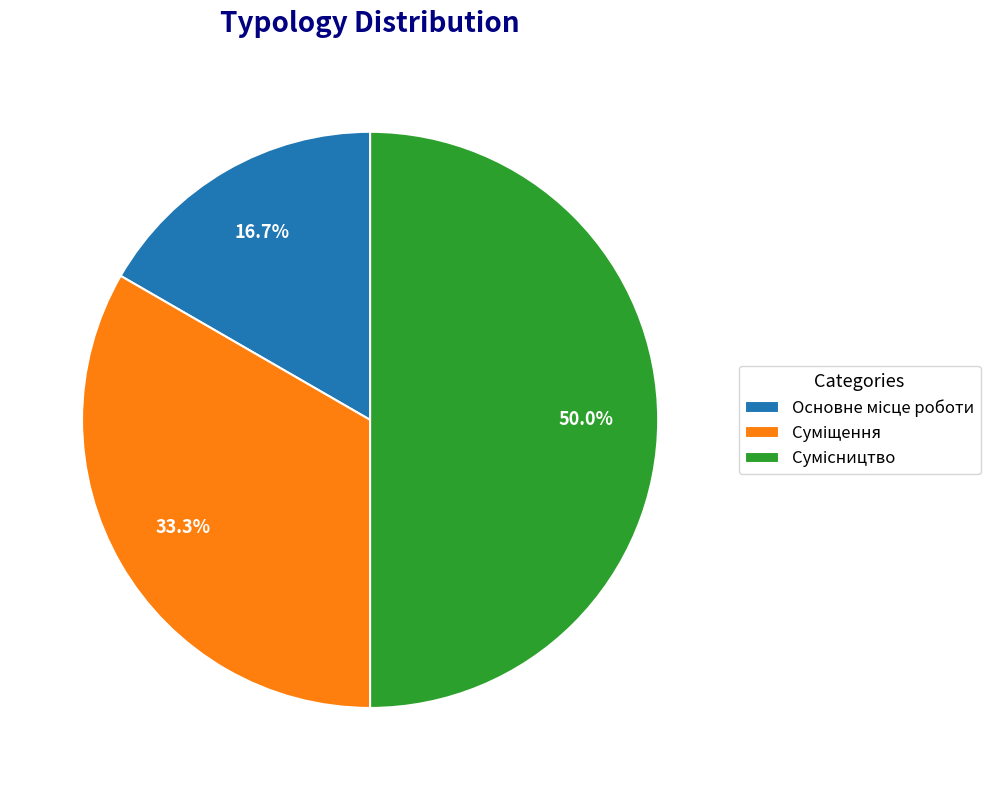

How many segments does this pie chart have?

3